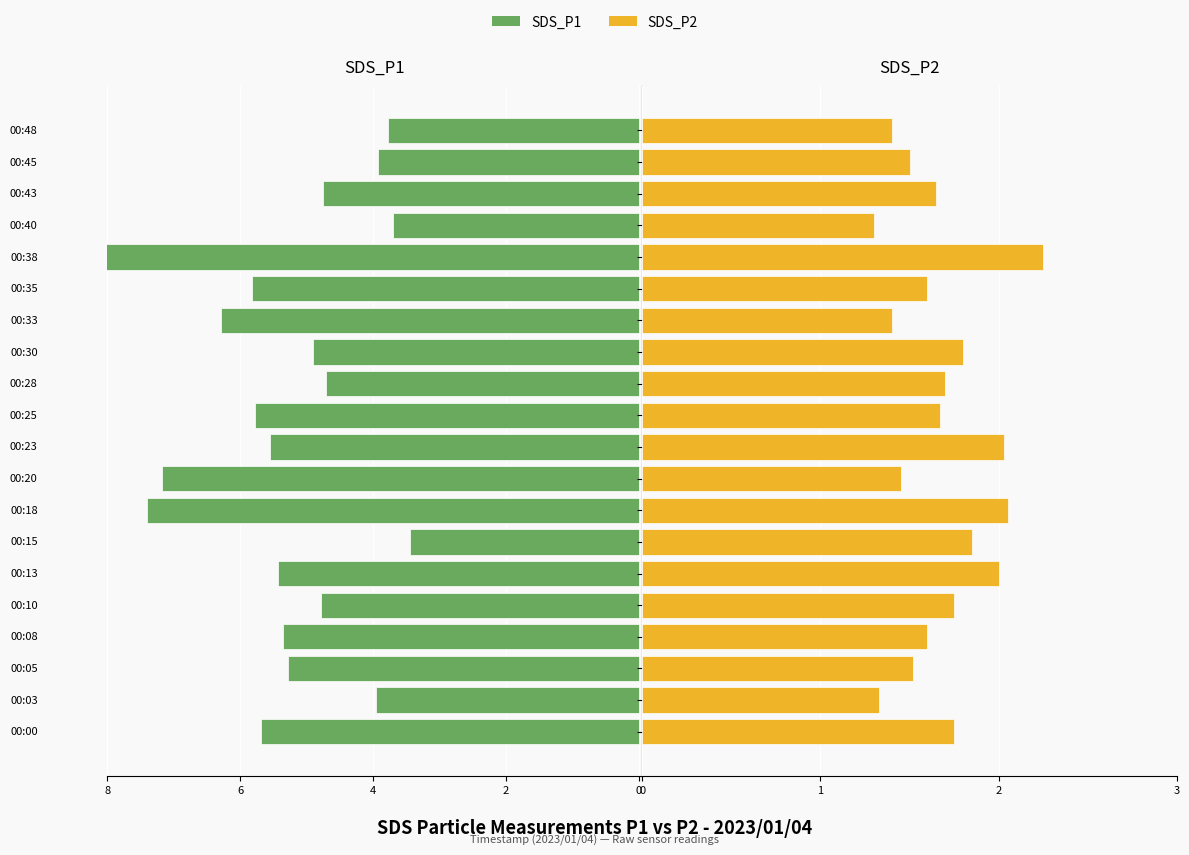

Reading right to left, extract all data points from this chart.

SDS_P1: 3.8	3.9	4.8	3.7	8.2	5.8	6.3	4.9	4.7	5.8	5.5	7.2	7.4	3.5	5.4	4.8	5.3	5.3	4.0	5.7
SDS_P2: 1.4	1.5	1.6	1.3	2.2	1.6	1.4	1.8	1.7	1.7	2.0	1.4	2.0	1.9	2.0	1.8	1.6	1.5	1.3	1.8